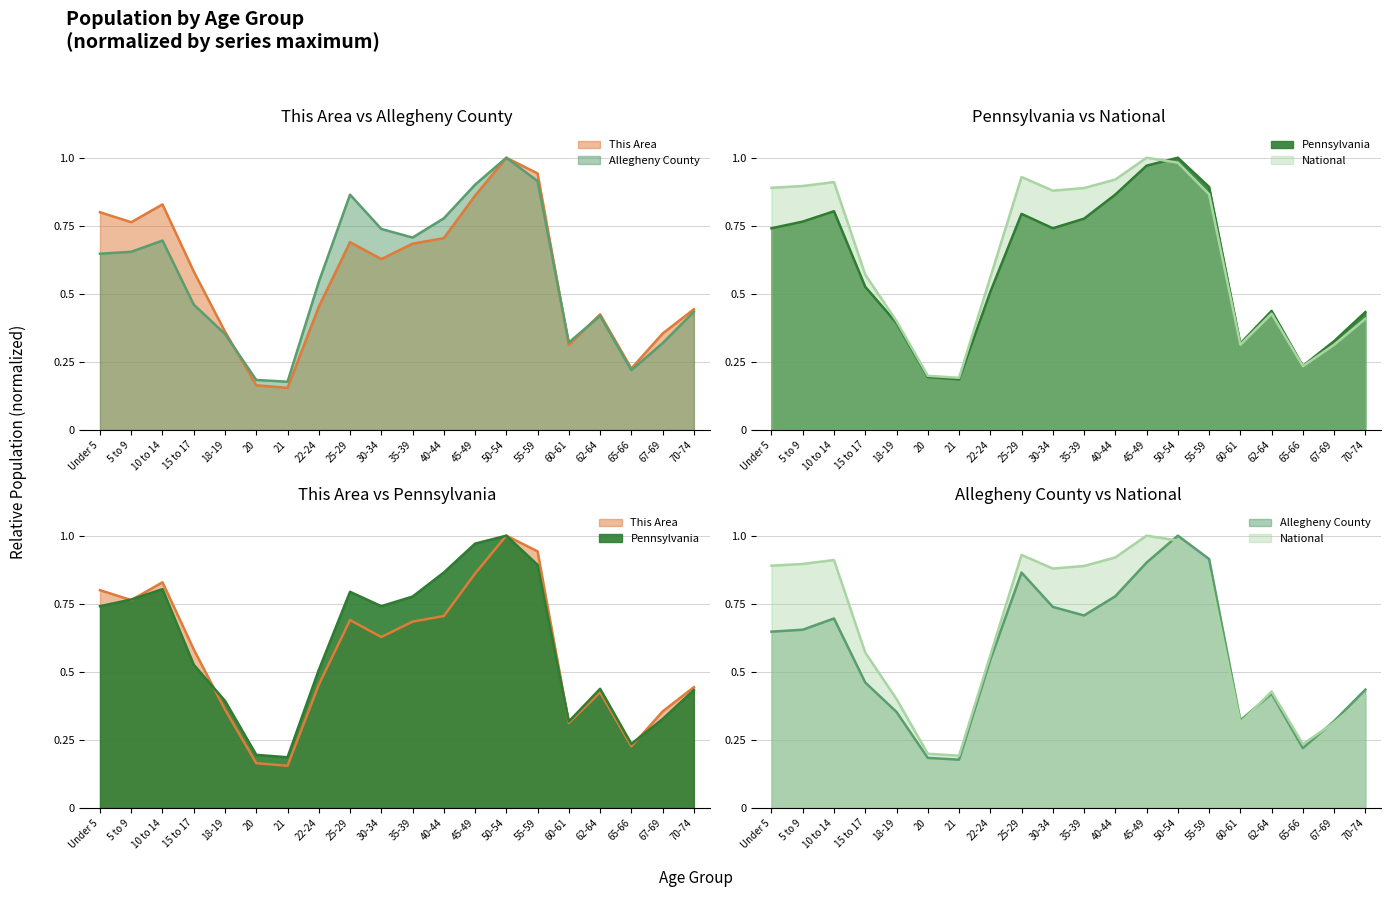

The value of National at 5 to 9 is 1.4. True or false?

False